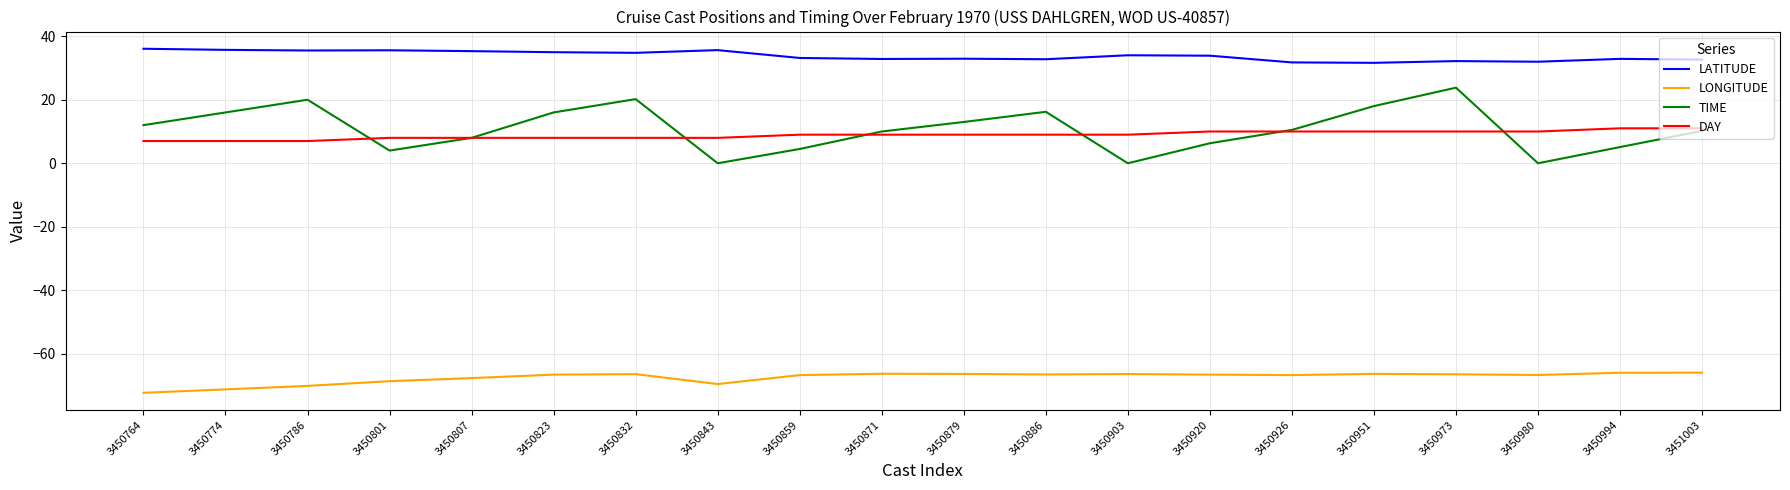

What is the lowest value of the DAY series?

7.0